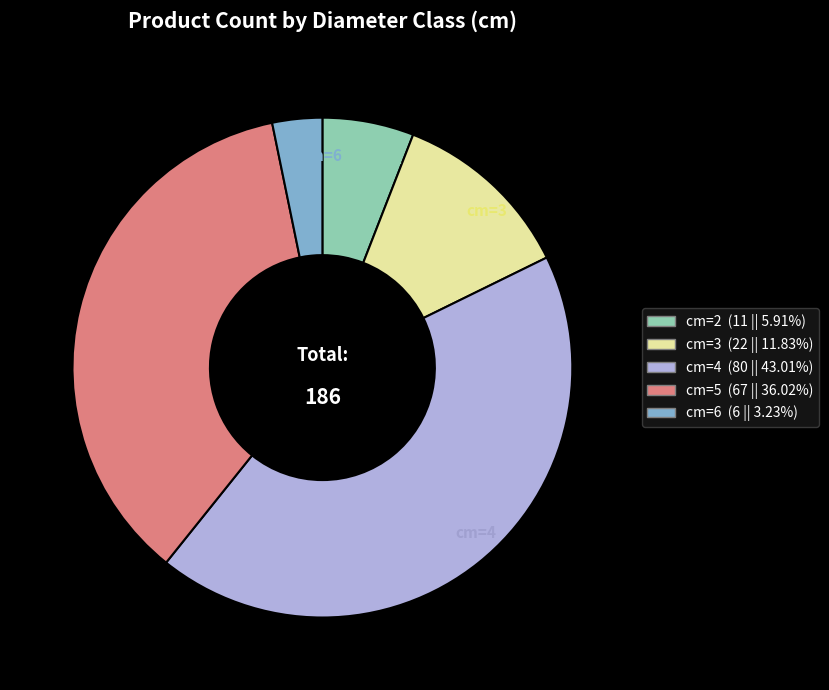

Does any single category account for the majority?

No